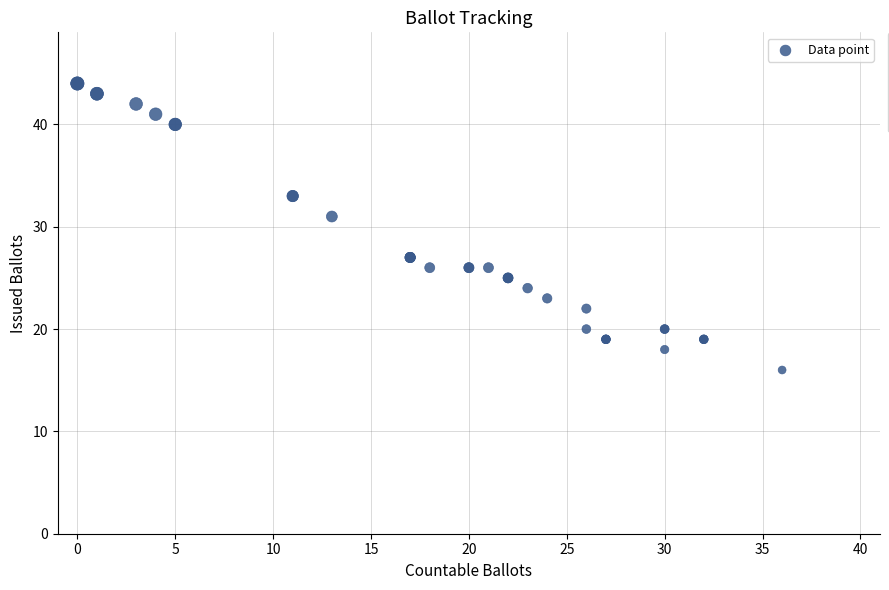

What Y value in the scatter plot is closest to 30?

31